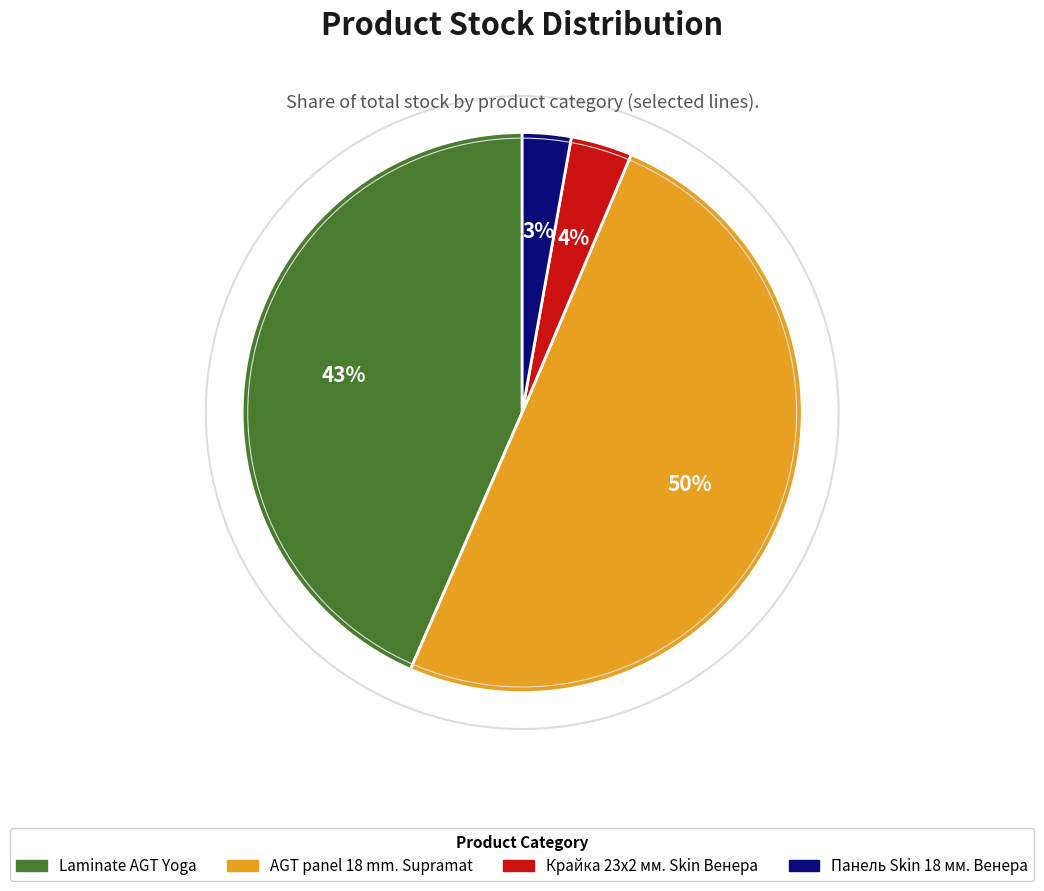

Is Панель Skin 18 мм. Венера the majority of the pie?

No